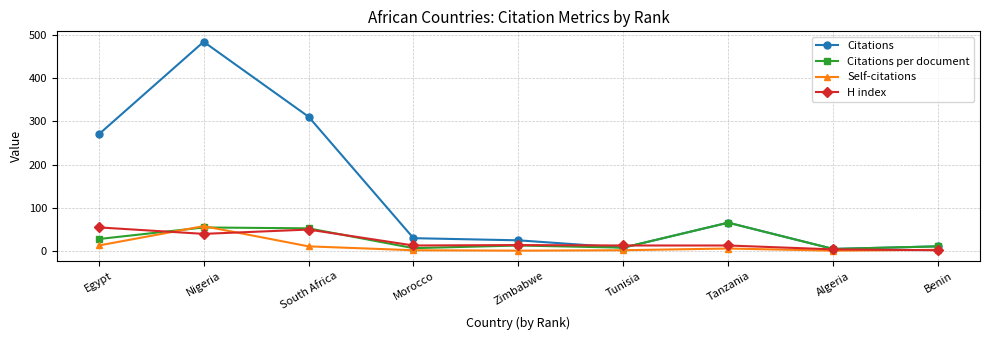

Which series has the widest spread of values?

Citations